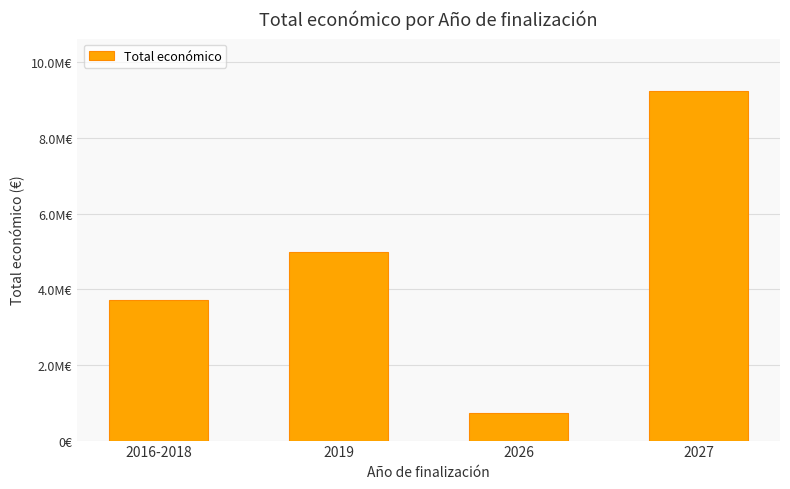

What is the smallest value displayed?

740382